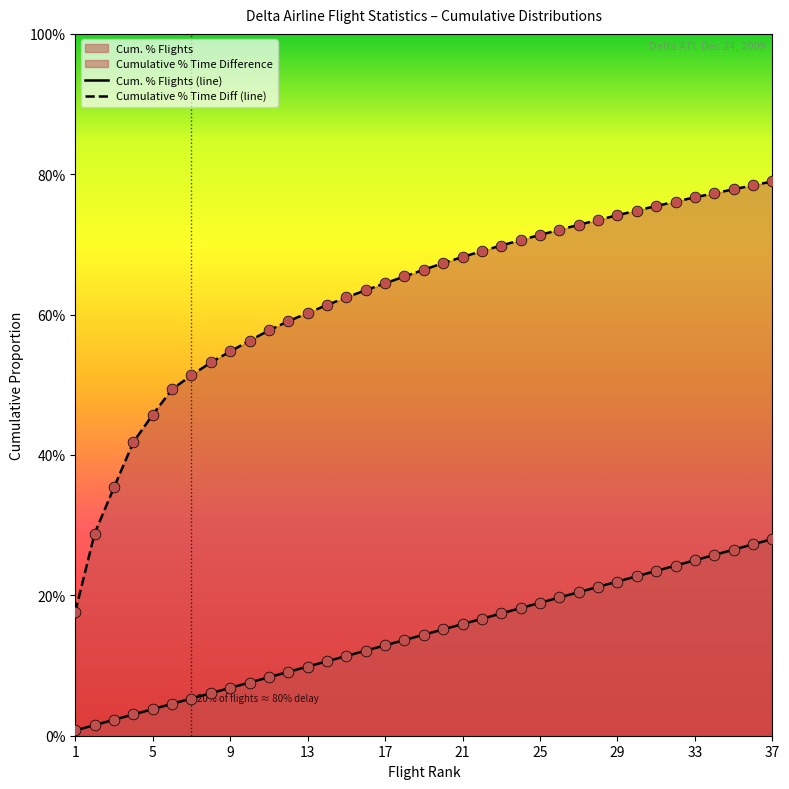

Which series has the largest Y range (max minus min)?

Cumulative % Time Diff (line)